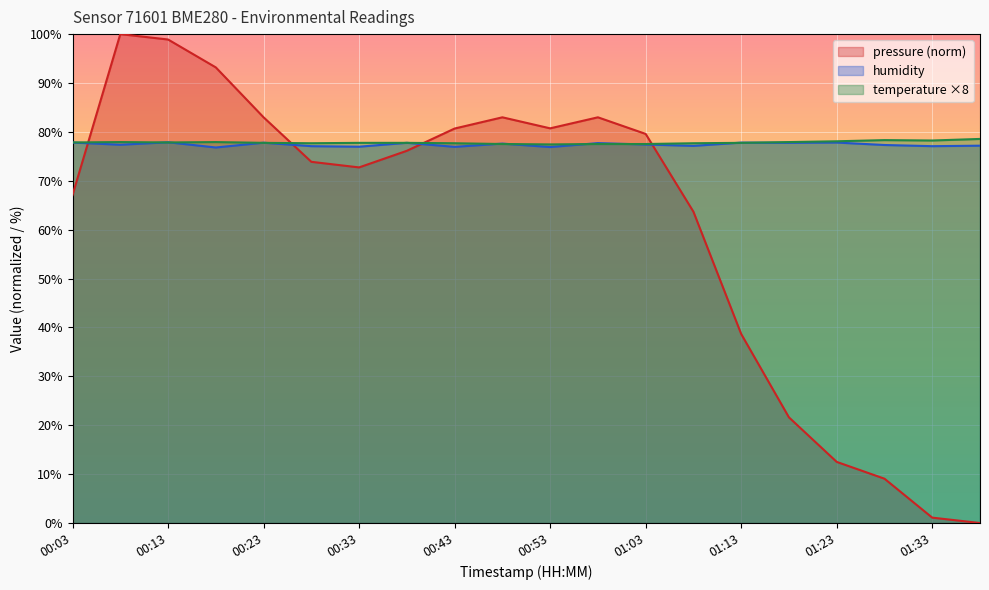

Does the chart display data point markers on the line(s)?

No